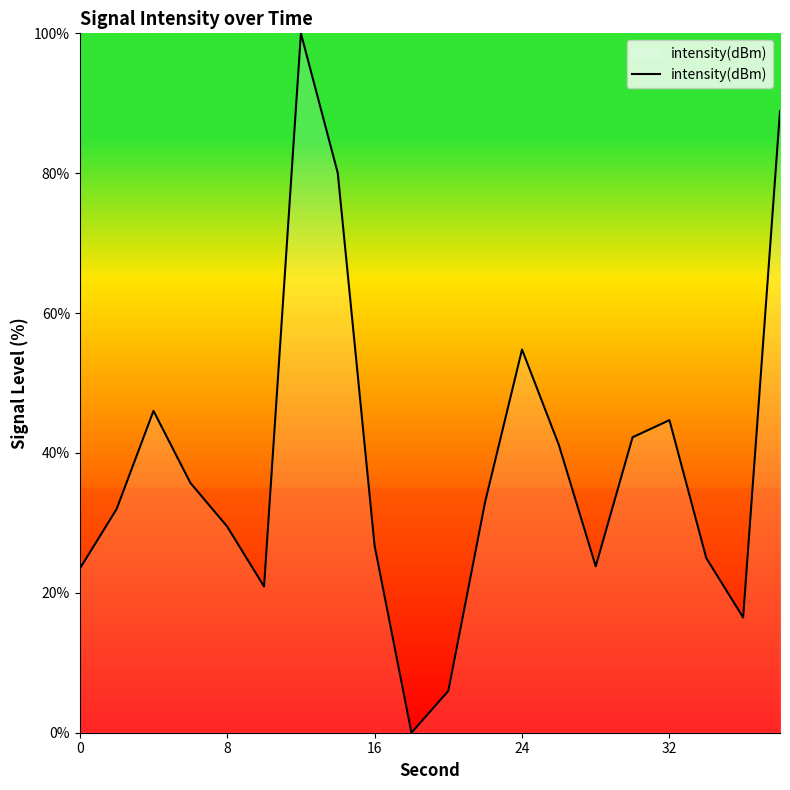

What is the difference between the maximum and minimum values?

100.0